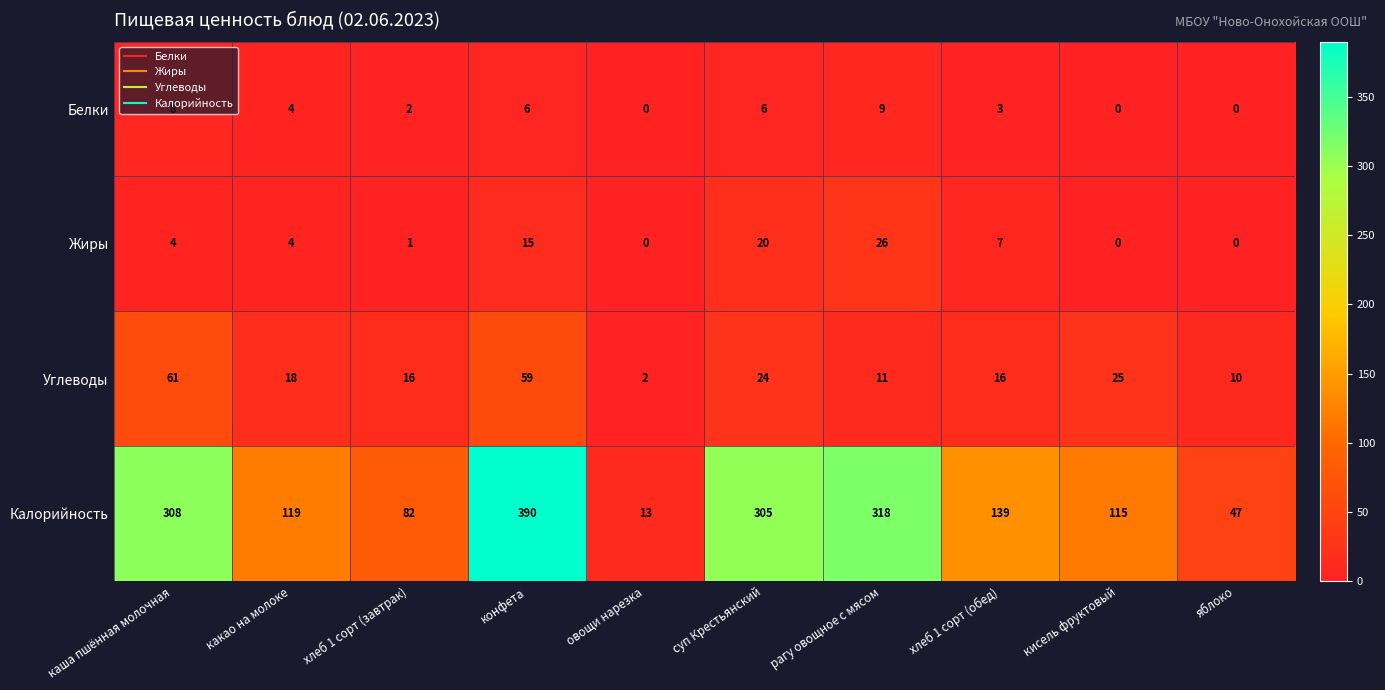

What is the difference between the highest and lowest values at каша пшённая молочная?

304